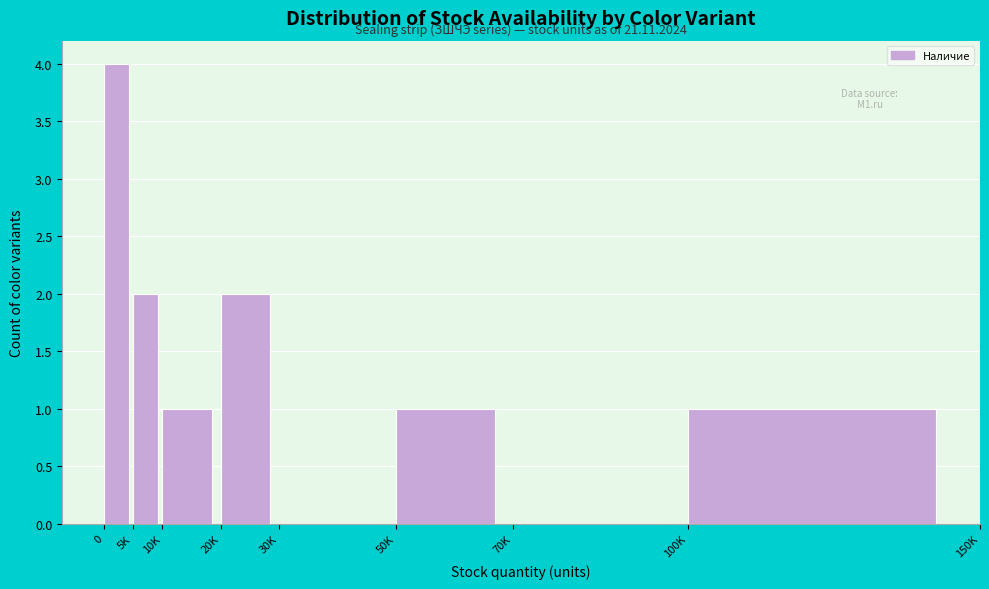

Reading left to right, extract all data points from this chart.

0=4	5K=2	10K=1	20K=2	30K=0	50K=1	70K=0	100K=1